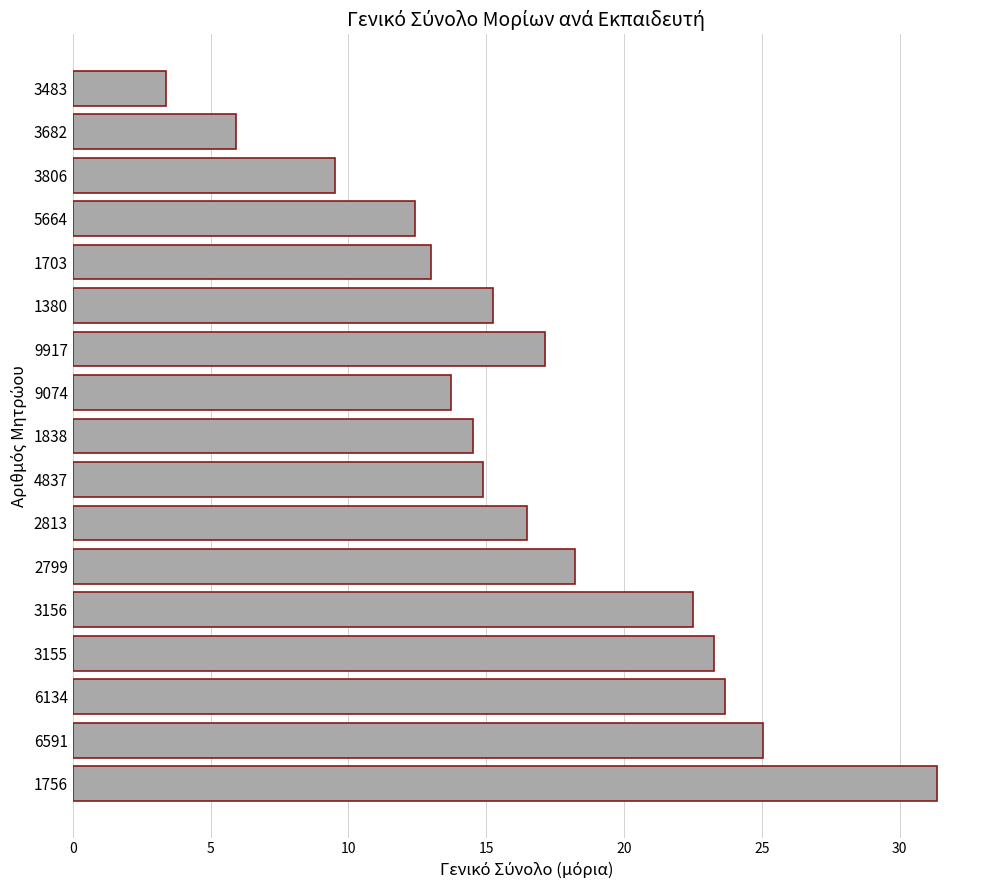

What is the smallest value displayed?

3.4